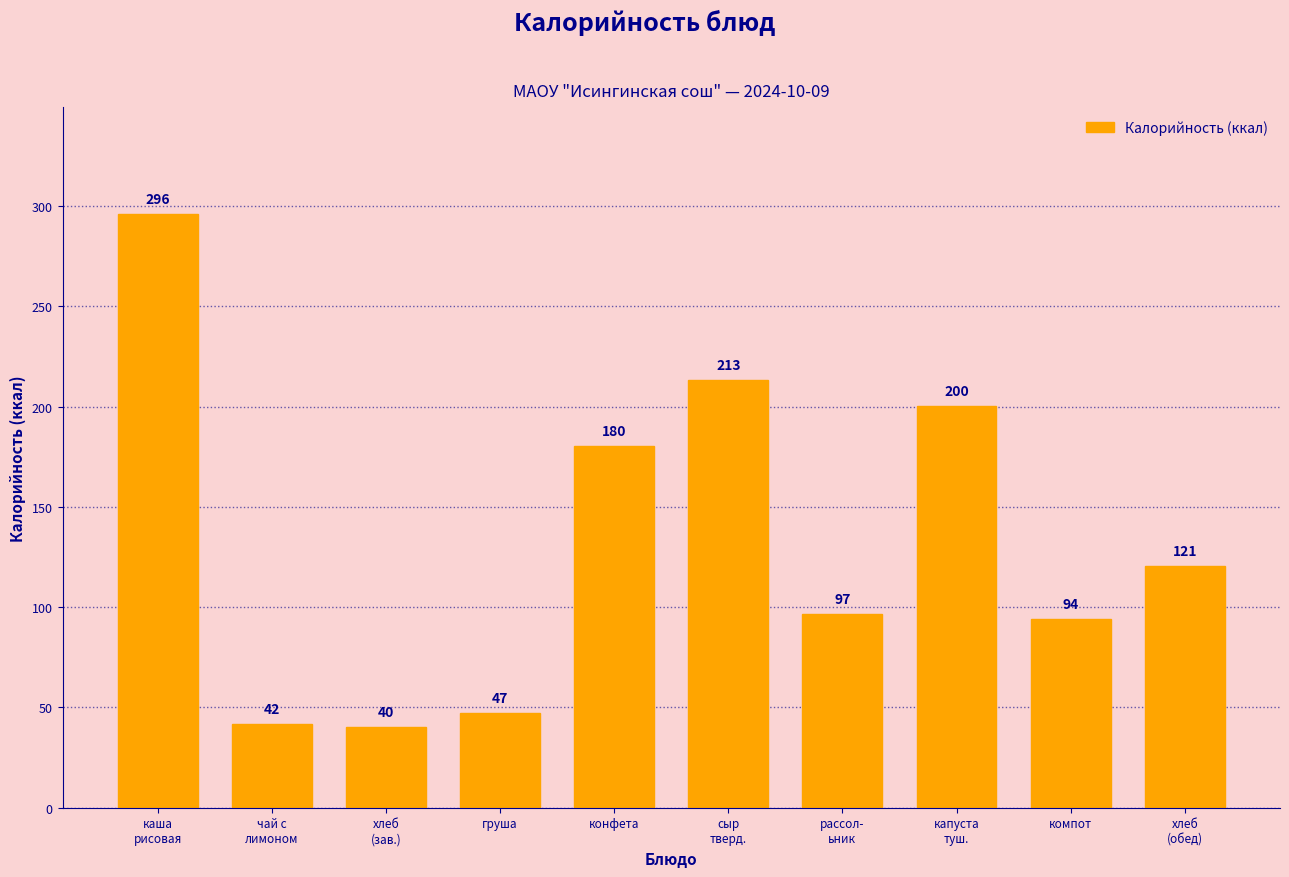

True or false: the data shows 138.6 at компот.

False